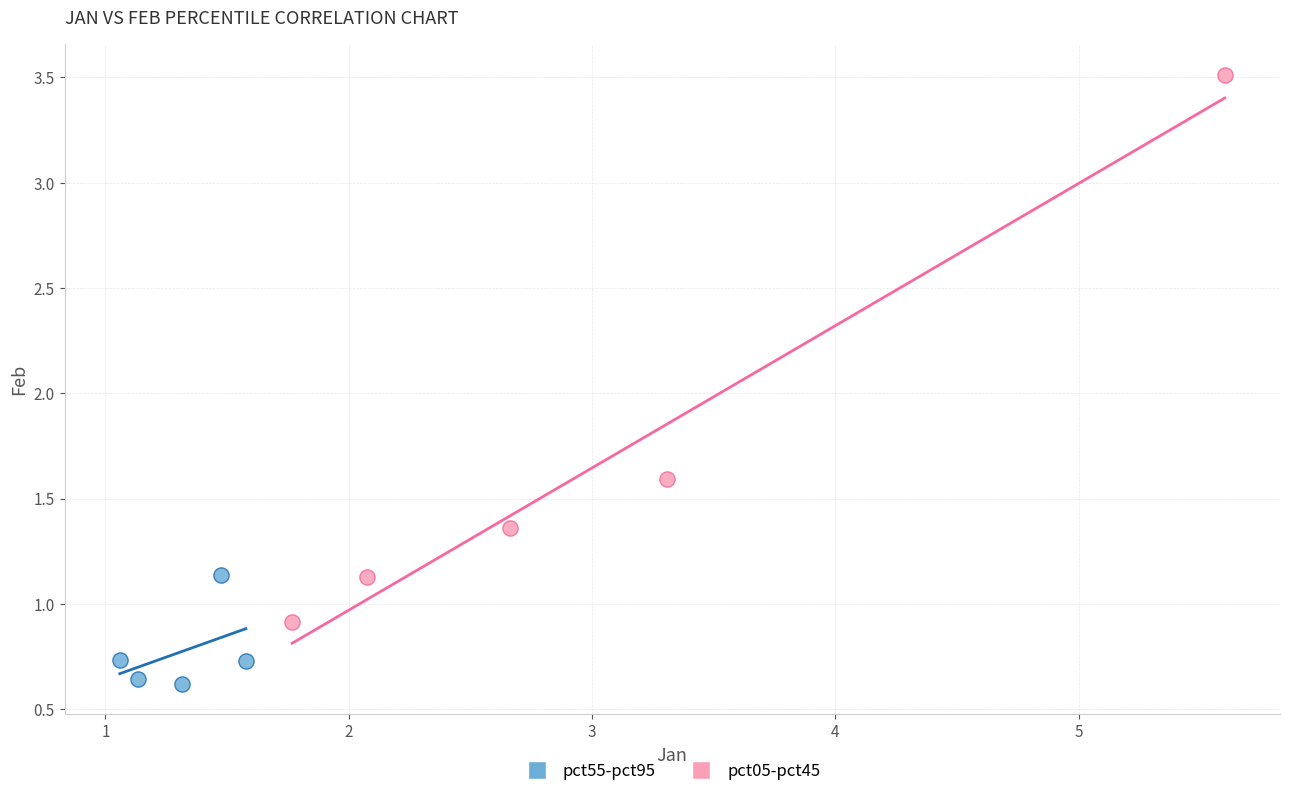

Which series reaches the maximum Y coordinate?

pct05-pct45